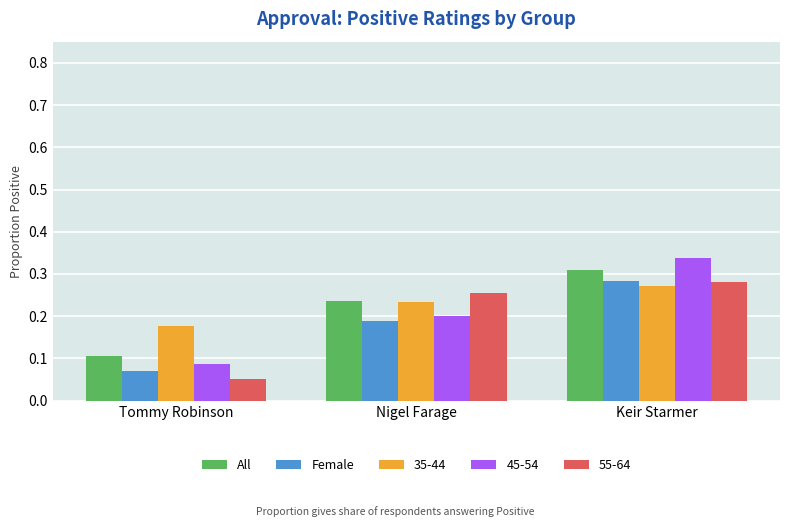

At which category is the sum across all series the highest?

Keir Starmer